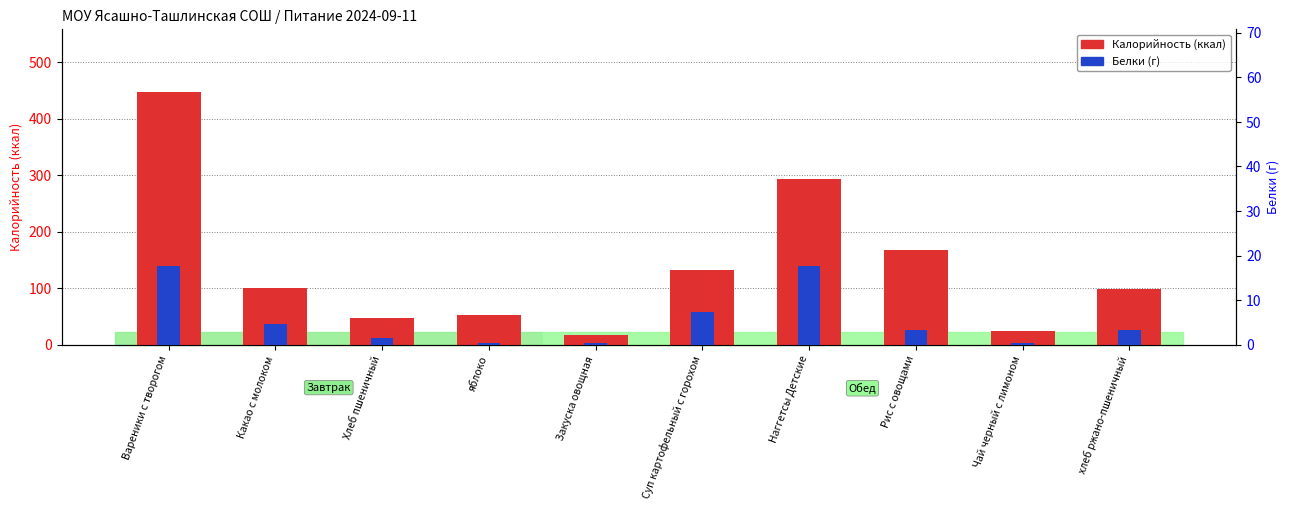

What are all the series names shown in the legend?

Калорийность (ккал), Белки (г)